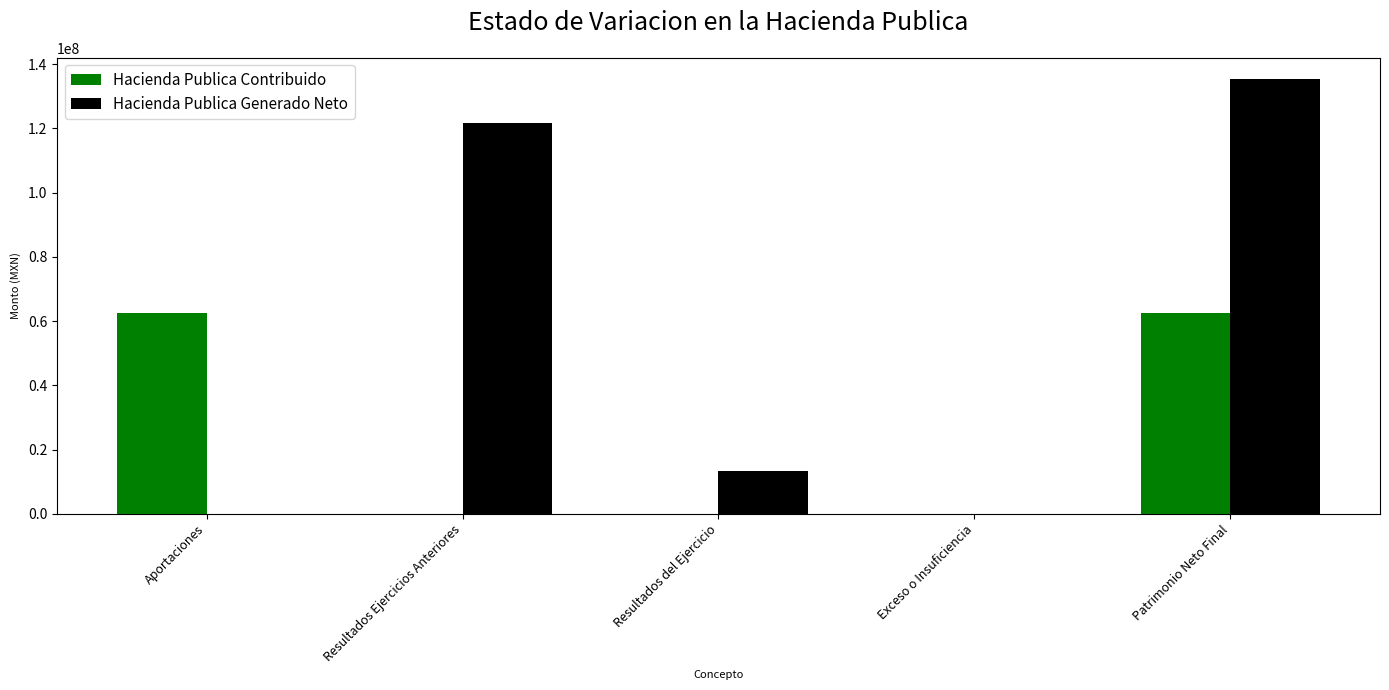

Which series changed the most between Aportaciones and Patrimonio Neto Final?

Hacienda Publica Generado Neto